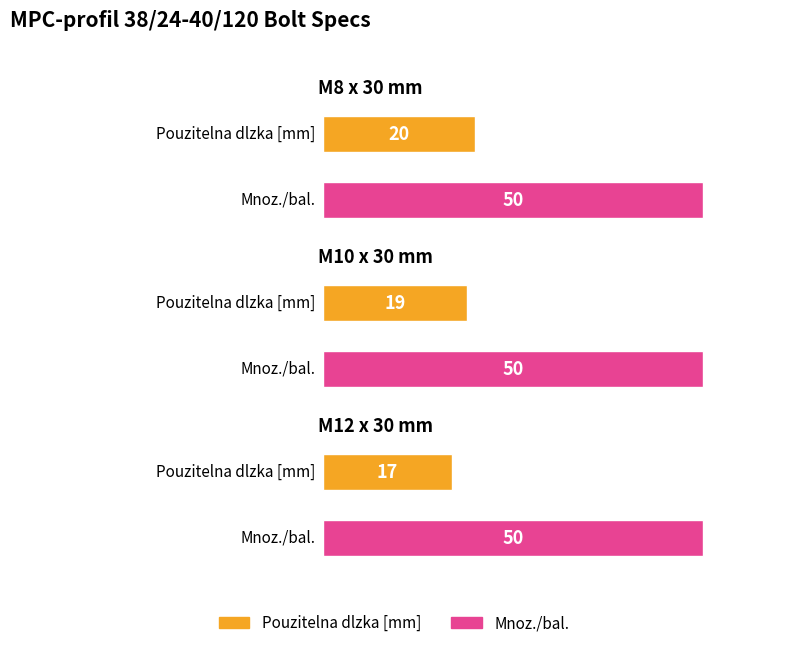

List the series in order of their peak value, lowest first.

Pouzitelna dlzka [mm], Mnoz./bal.